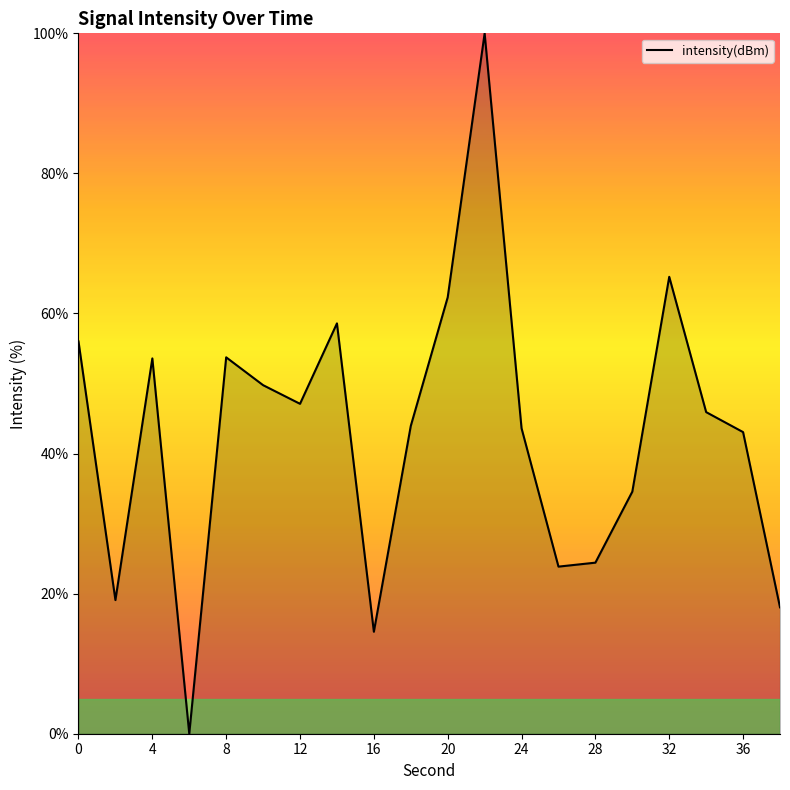

What is the difference between the maximum and minimum values?

100.0